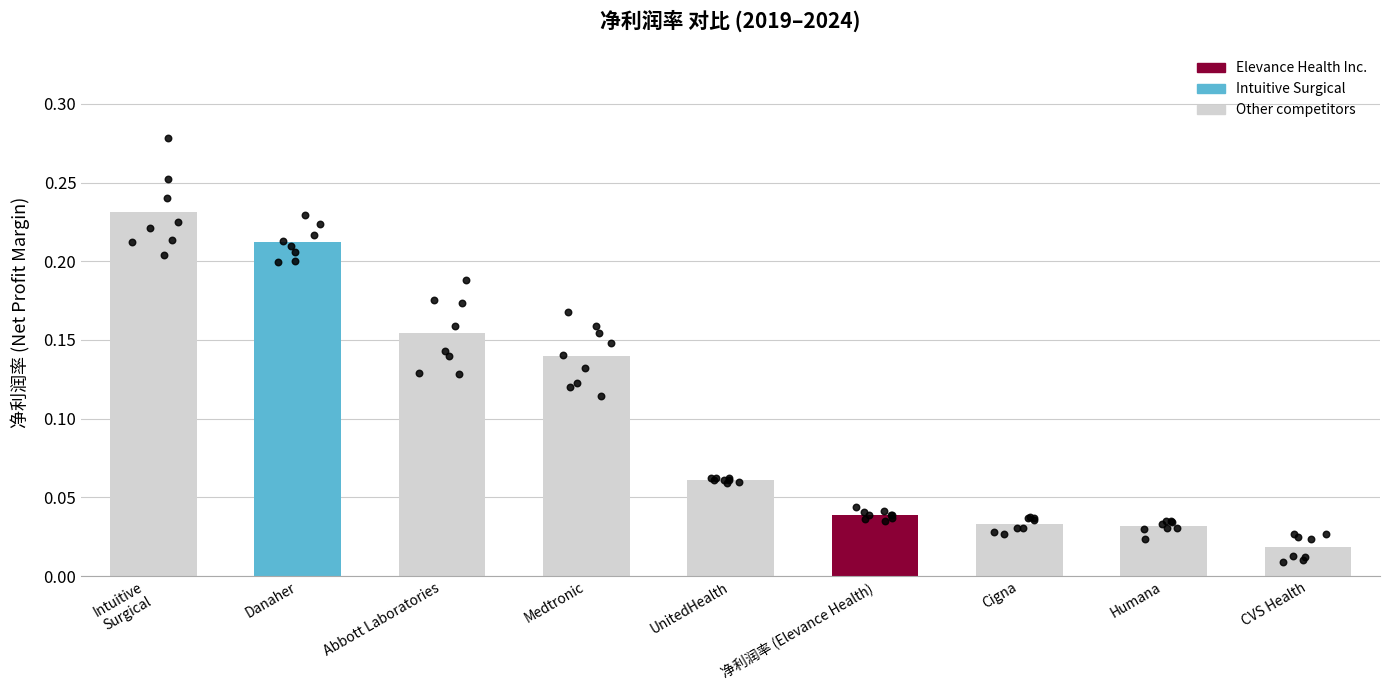

Which has a higher value, Intuitive
Surgical or Cigna?

Intuitive
Surgical